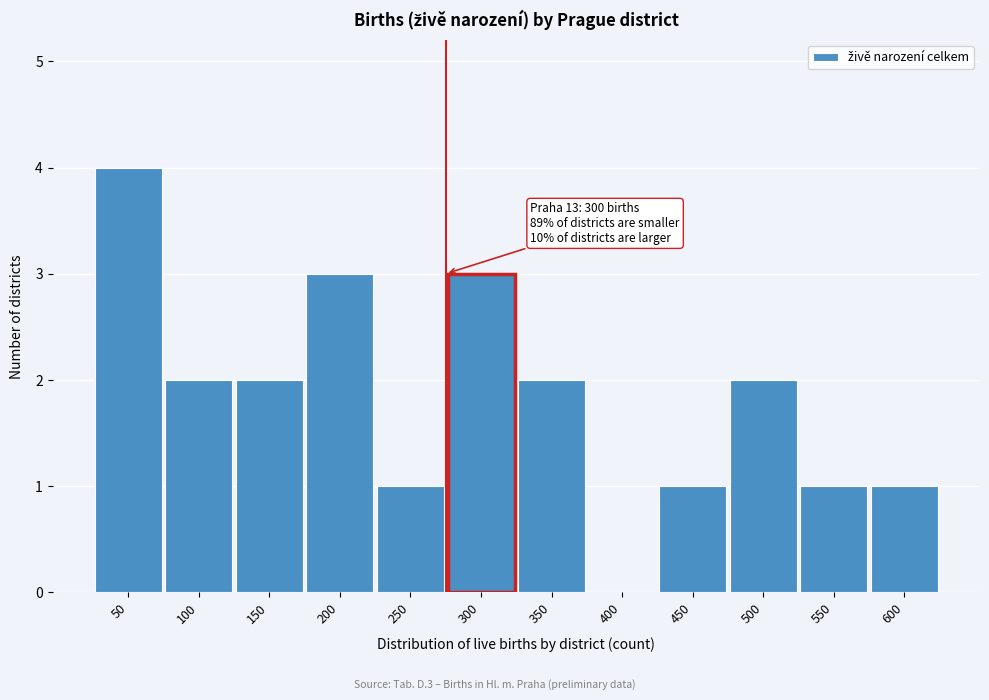

Reading left to right, transcribe all the data shown in this chart.

50=4	100=2	150=2	200=3	250=1	300=3	350=2	400=0	450=1	500=2	550=1	600=1